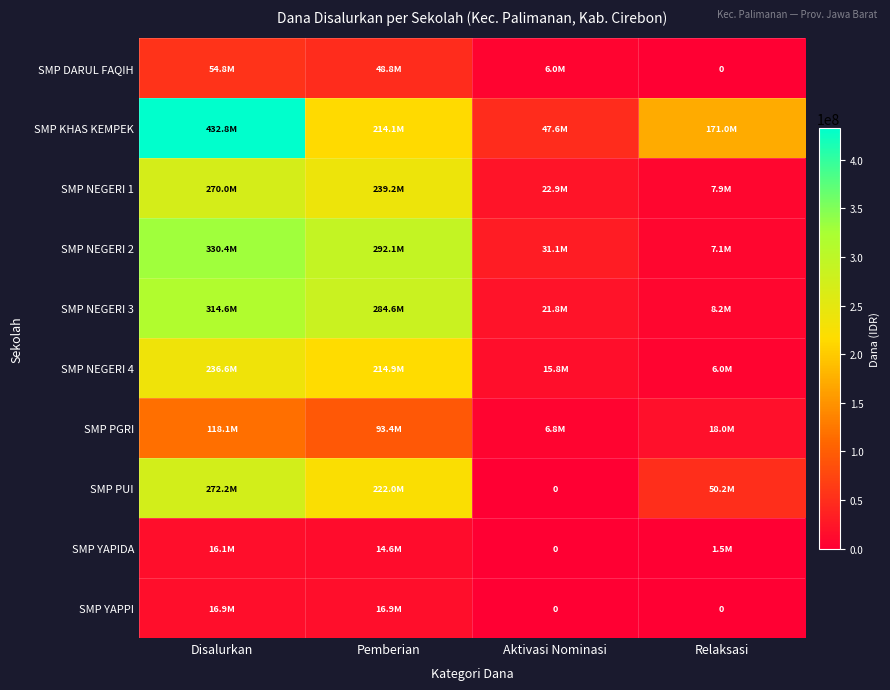

How many data points in SMP DARUL FAQIH are less than 48750000?

2